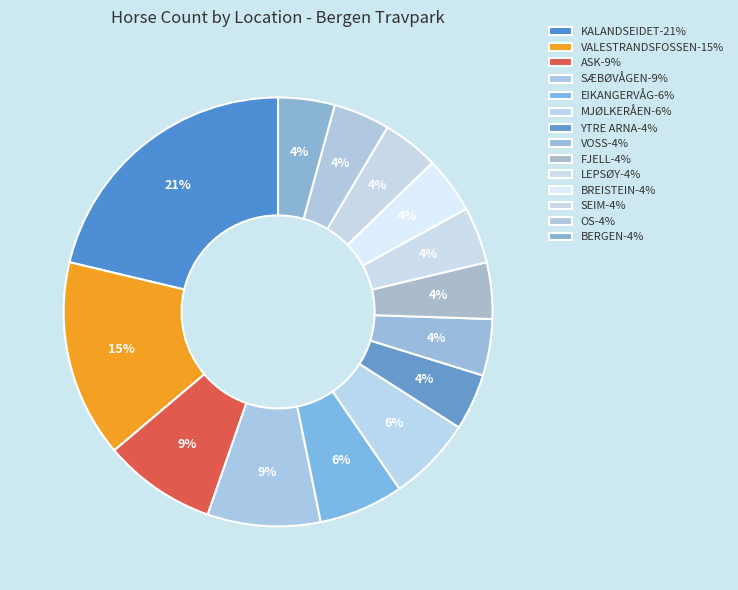

How many segments does this pie chart have?

14